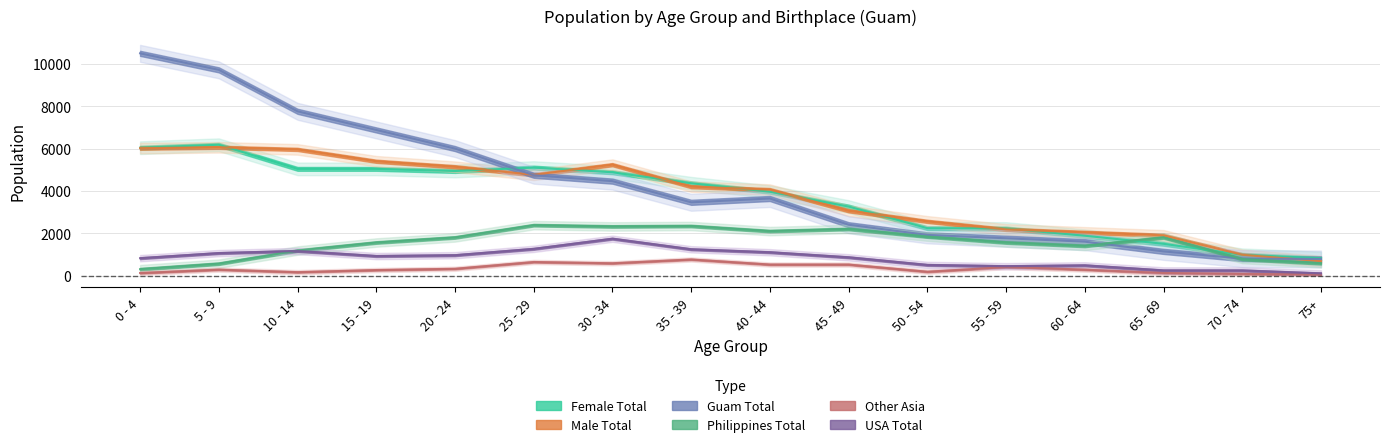

What is the average value of the Male Total series?

3765